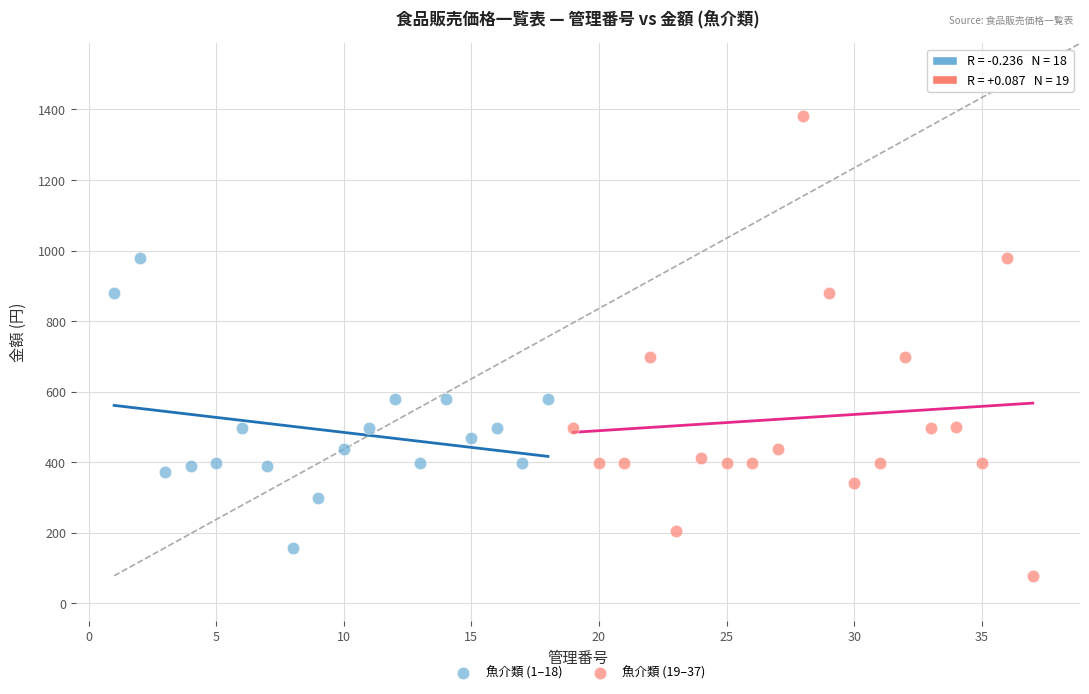

Which series has the widest spread of Y values?

魚介類 (19–37)